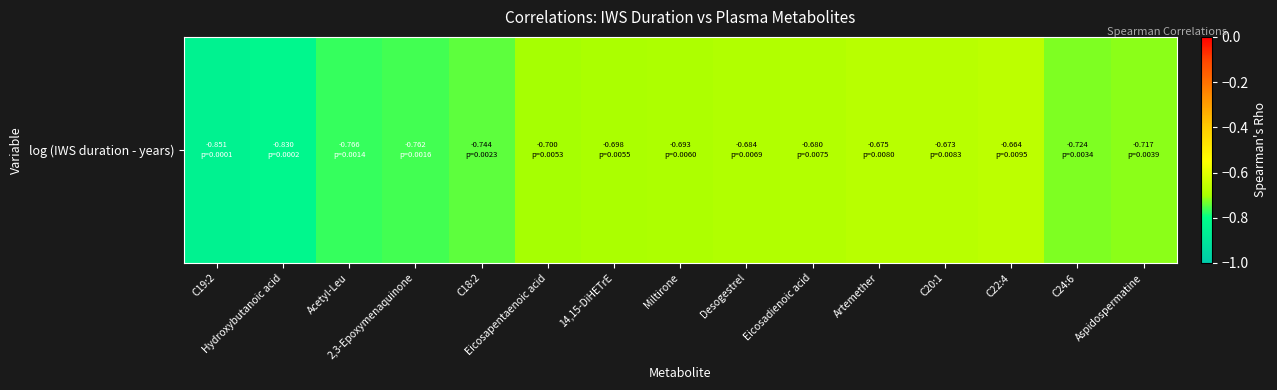

List the labels in order of value, smallest first.

C19:2, Hydroxybutanoic acid, Acetyl-Leu, 2,3-Epoxymenaquinone, C18:2, C24:6, Aspidospermatine, Eicosapentaenoic acid, 14,15-DiHETrE, Miltirone, Desogestrel, Eicosadienoic acid, Artemether, C20:1, C22:4